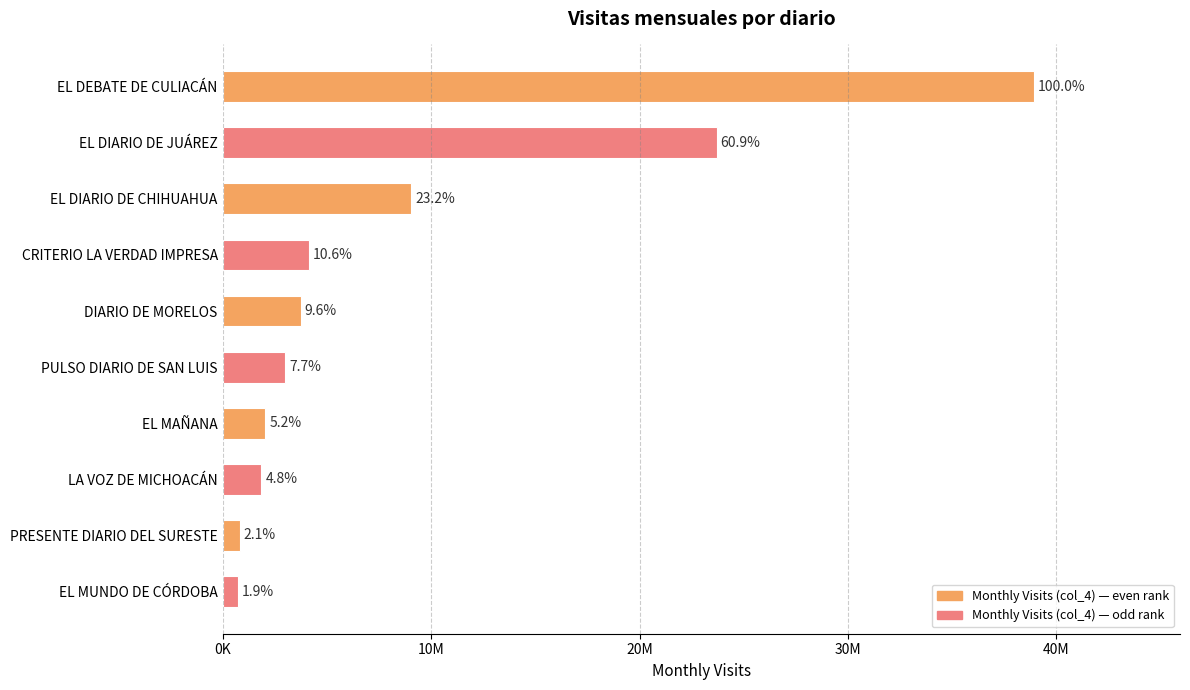

What is the greatest value displayed?

38919214